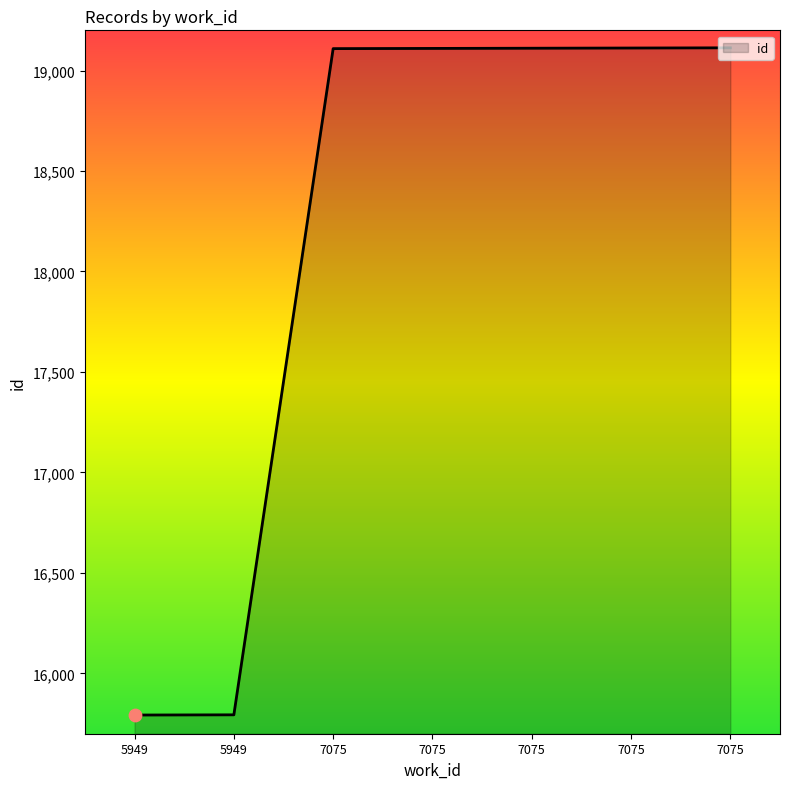

What is the ratio of the value at 7075 to the value at 7075?

1.0